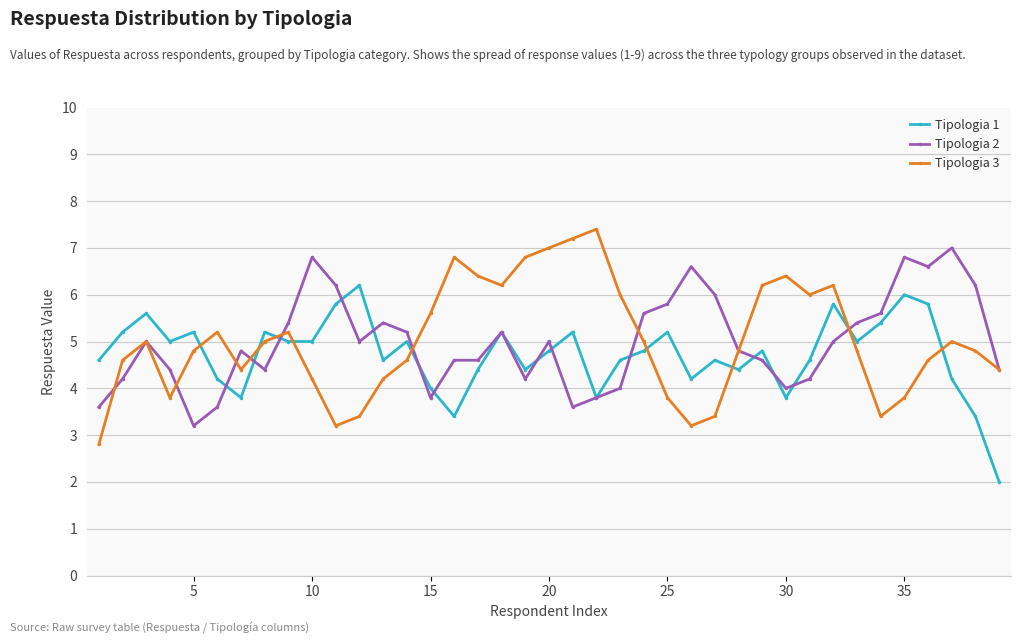

Is this an area chart (filled region under the line)?

No